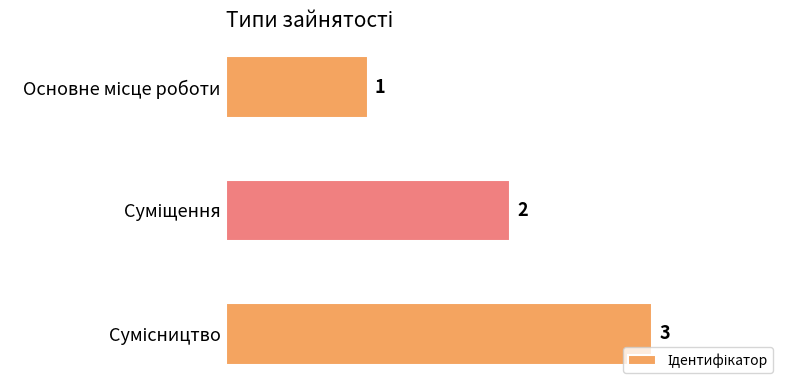

What is the value of the 3rd bar from the top?

3